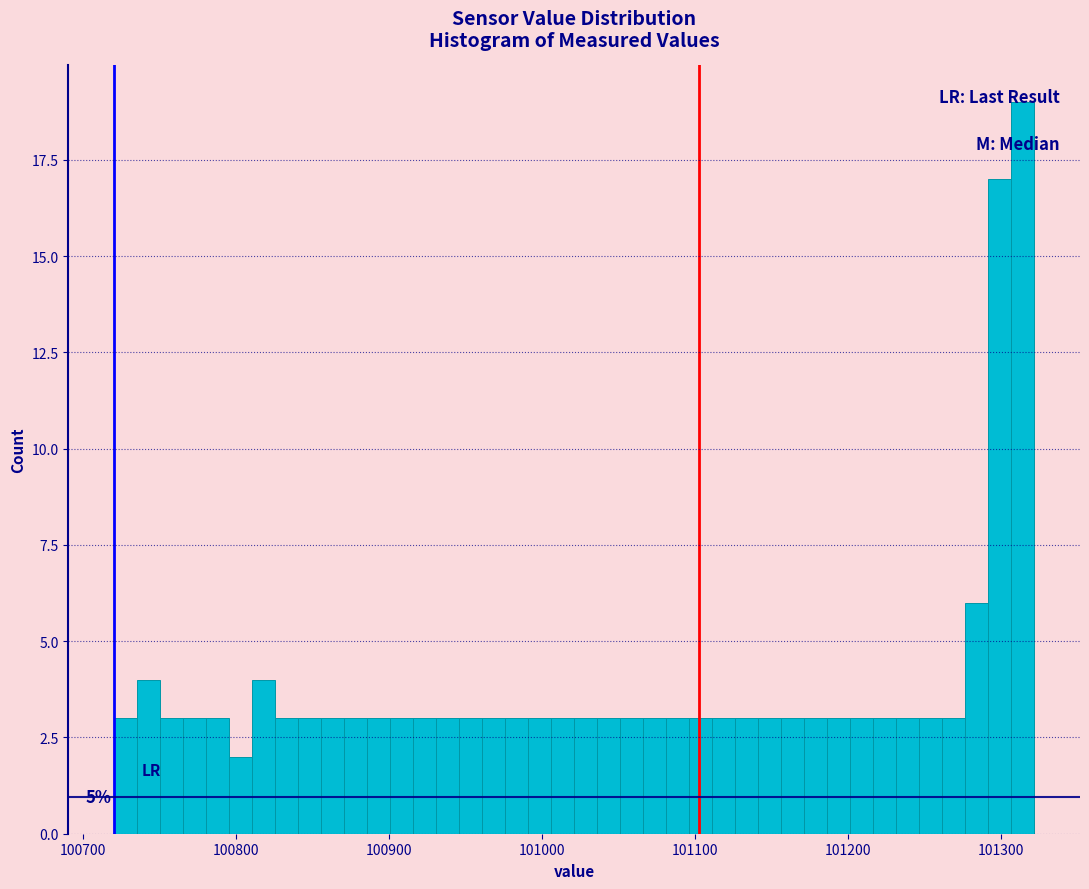

Read against the x-axis, roughly where is the centre of the tallest bar?

101310